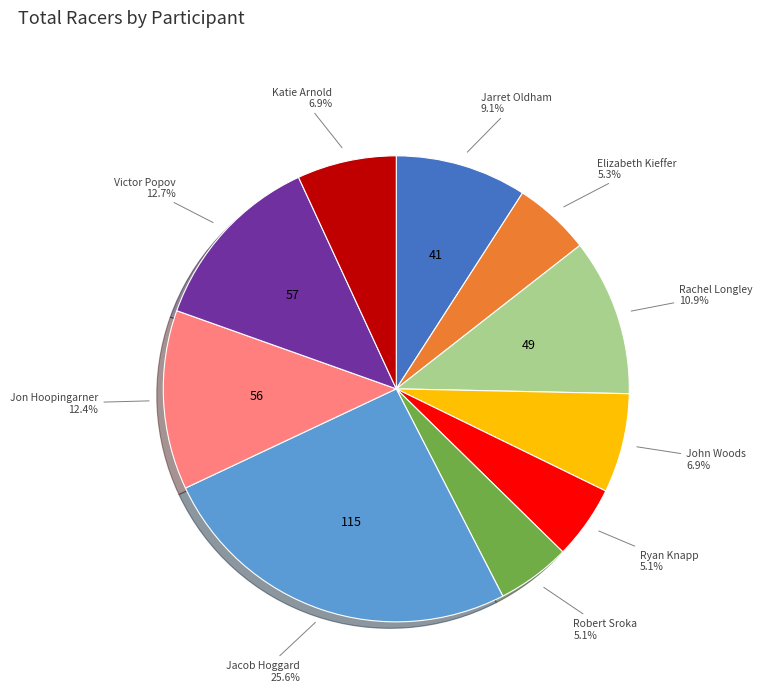

How many segments does this pie chart have?

10